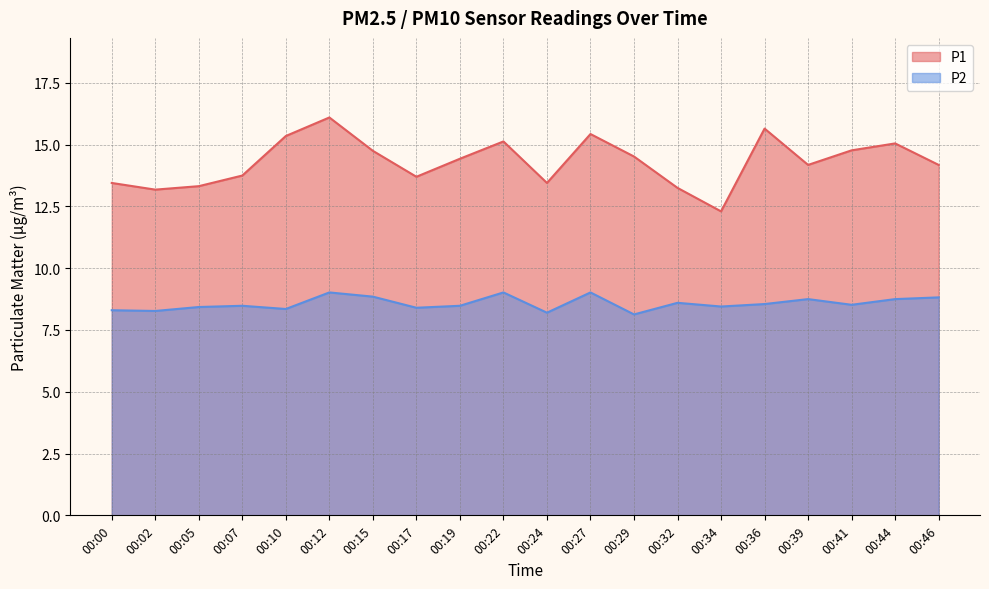

Does the chart display data point markers on the line(s)?

No